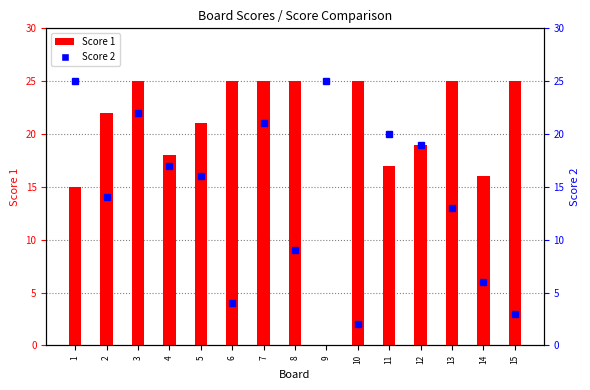

Where is Score 1 nearest to the value 12?

1